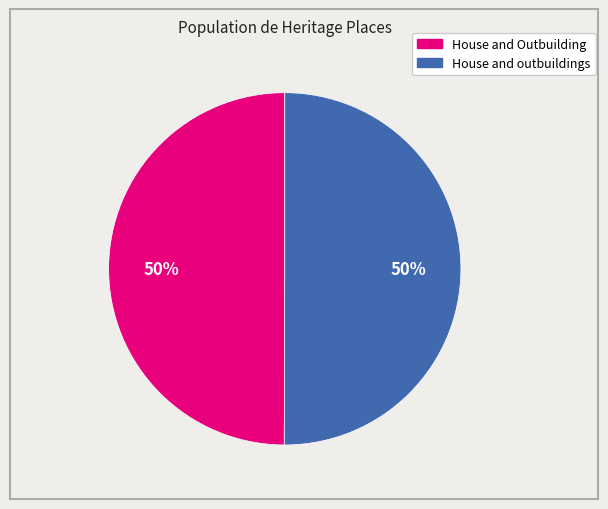

True or false: House and outbuildings accounts for 50% of the total.

True